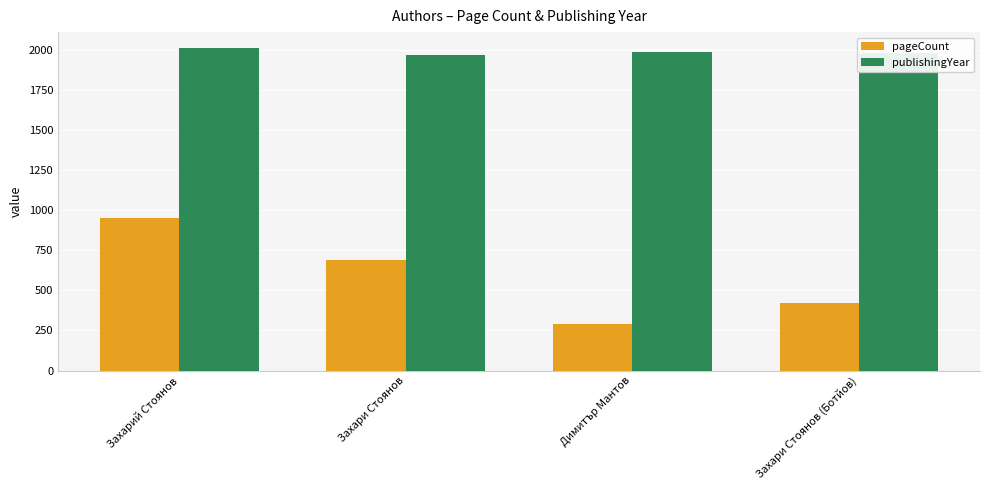

What is the difference between the pageCount values at Захари Стоянов and Захари Стоянов (Ботйов)?

268